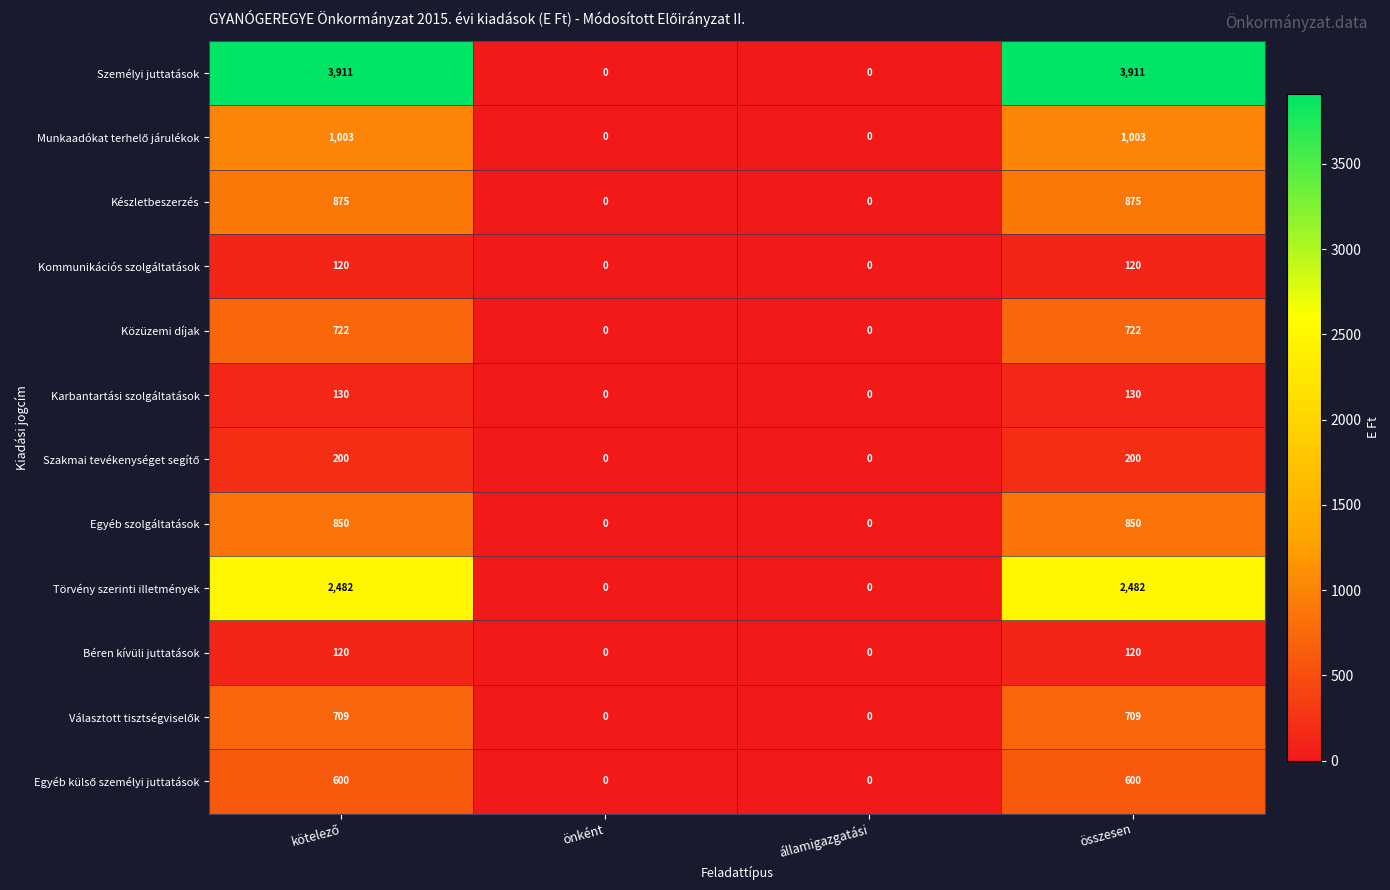

Count the Béren kívüli juttatások values in the range 0 to 120.

4